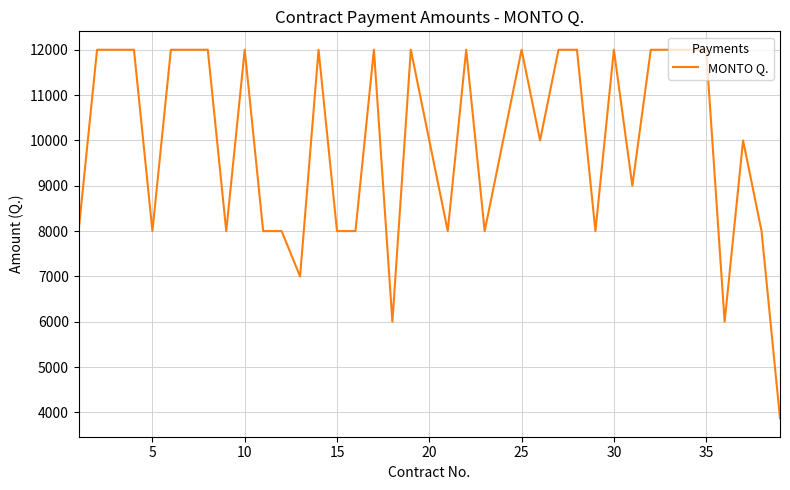

What is the smallest value displayed?

3871.0